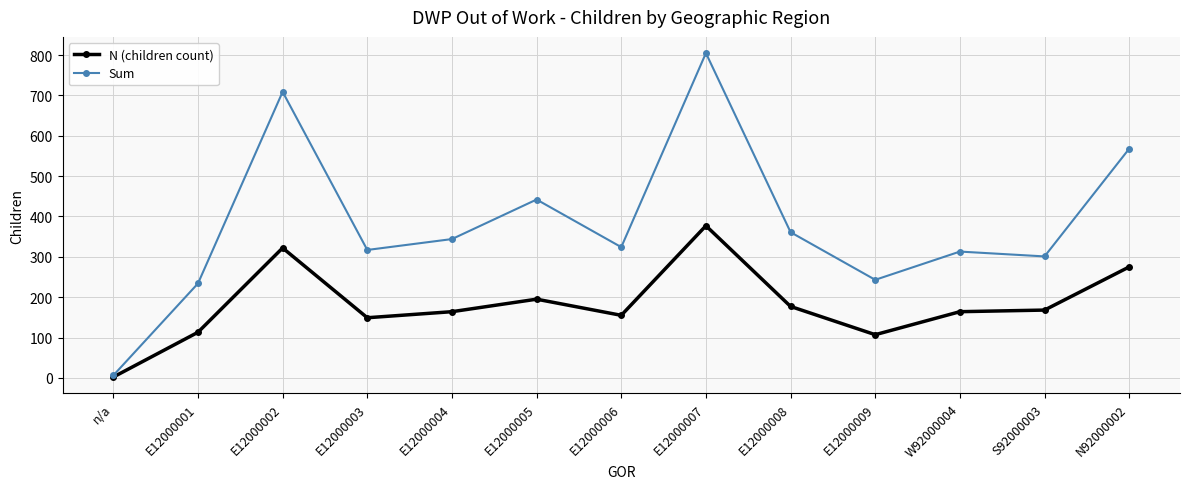

What is the sum of the Sum values at E12000001 and E12000004?

578